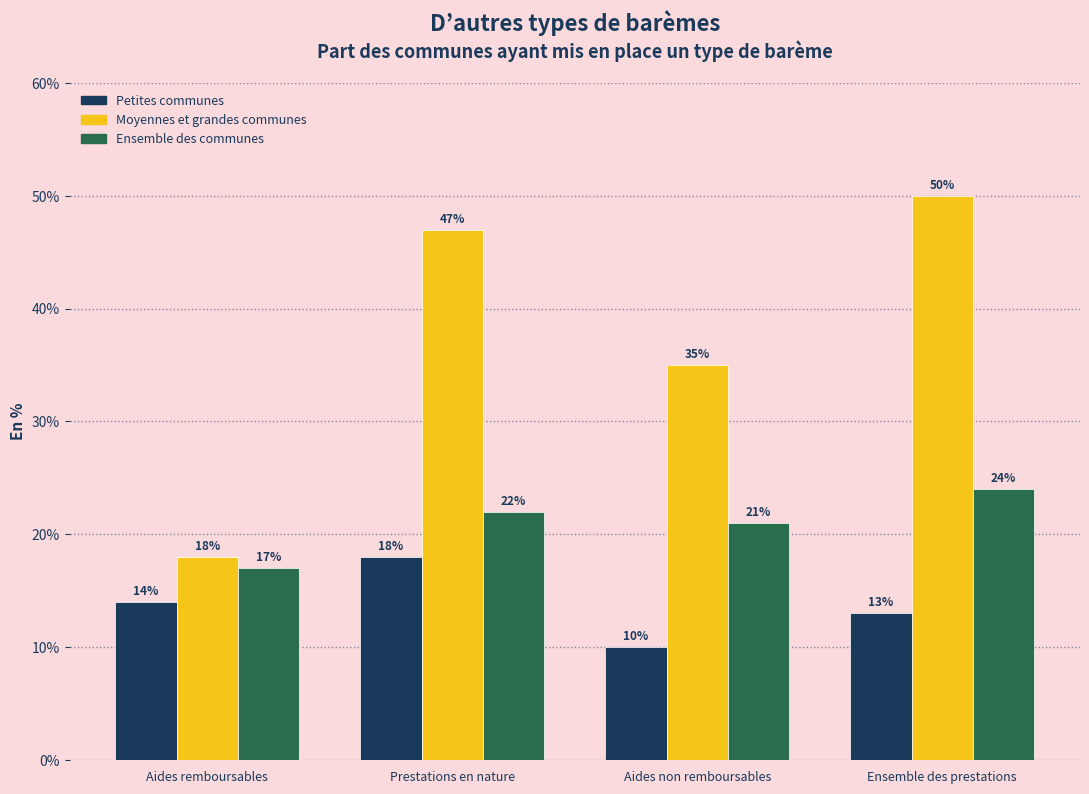

Reading right to left, transcribe all the data shown in this chart.

Petites communes: 13	10	18	14
Moyennes et grandes communes: 50	35	47	18
Ensemble des communes: 24	21	22	17